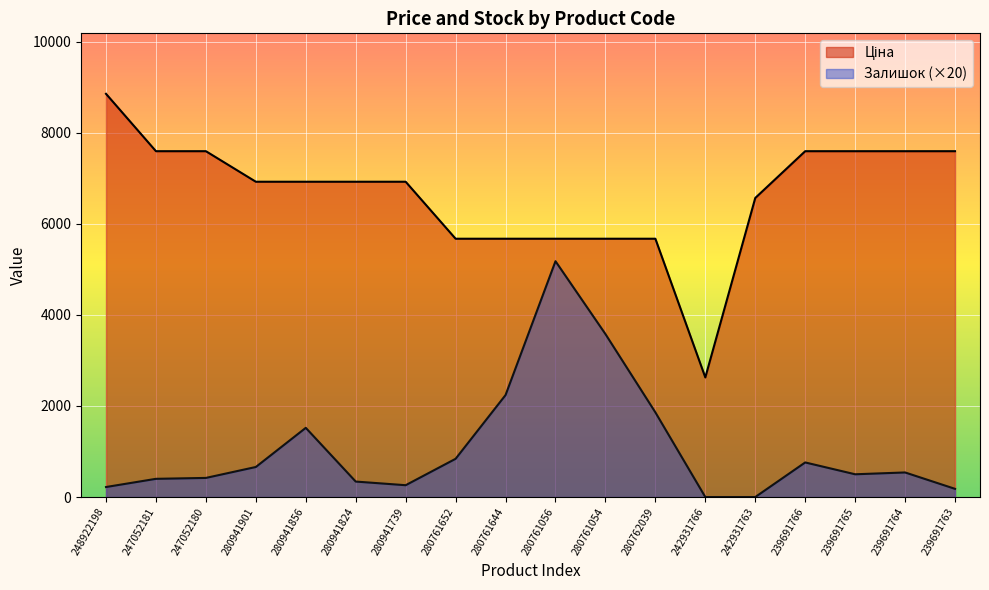

Reading left to right, transcribe all the data shown in this chart.

Ціна: 248922198=8856.7	247052181=7596.5	247052180=7596.5	280941901=6925.7	280941856=6925.7	280941824=6925.7	280941739=6925.7	280761652=5673.8	280761644=5673.8	280761056=5673.8	280761054=5673.8	280762039=5673.8	242931766=2627.5	242931763=6568.8	239691766=7596.5	239691765=7596.5	239691764=7596.5	239691763=7596.5
Залишок: 248922198=220.0	247052181=400.0	247052180=420.0	280941901=660.0	280941856=1520.0	280941824=340.0	280941739=260.0	280761652=840.0	280761644=2240.0	280761056=5180.0	280761054=3580.0	280762039=1860.0	242931766=0.0	242931763=0.0	239691766=760.0	239691765=500.0	239691764=540.0	239691763=180.0